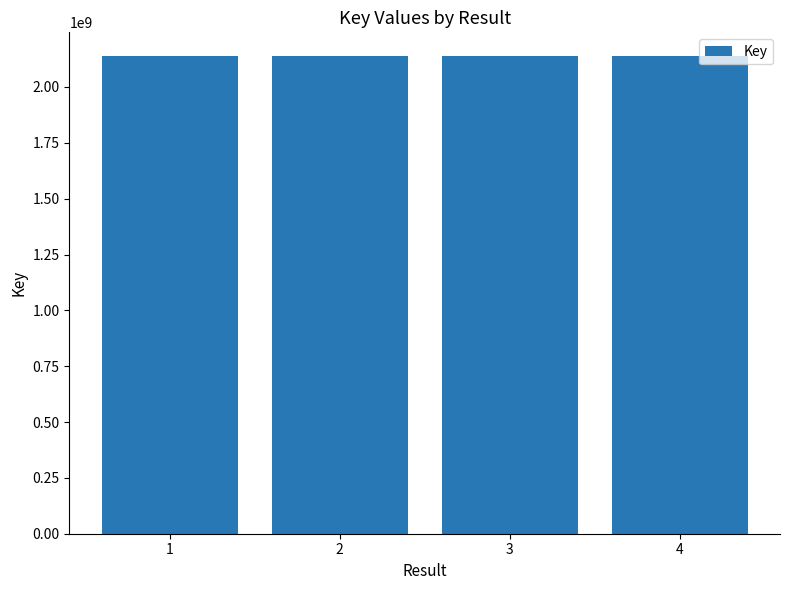

The value at 2 is 1463662834. True or false?

False